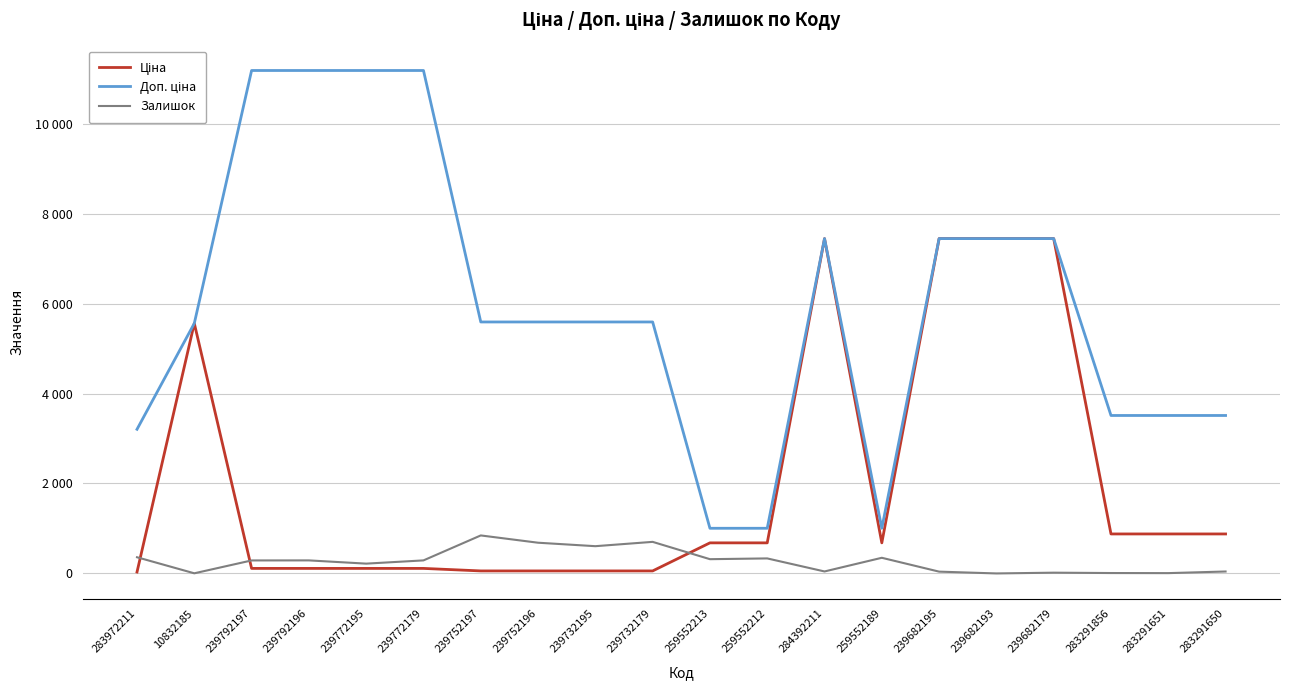

Does the chart have visible grid lines?

Yes